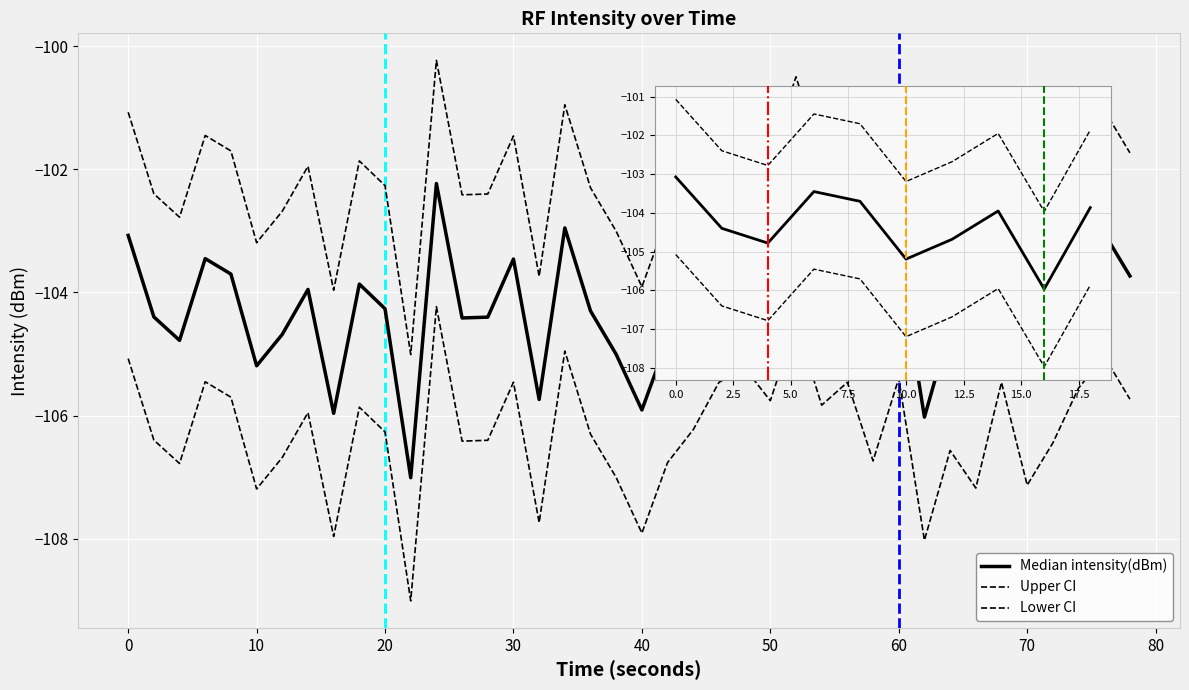

What are all the series names shown in the legend?

Median intensity(dBm), Upper CI, Lower CI